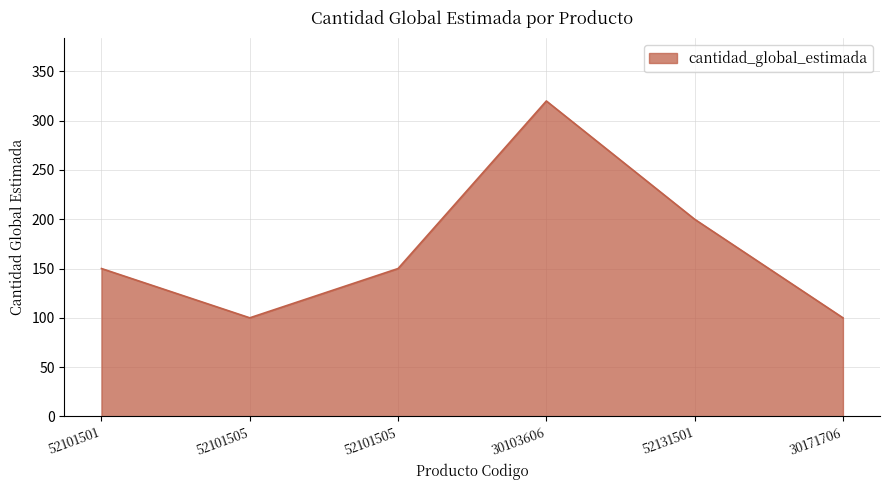

Count the values in the range 100 to 200.

5